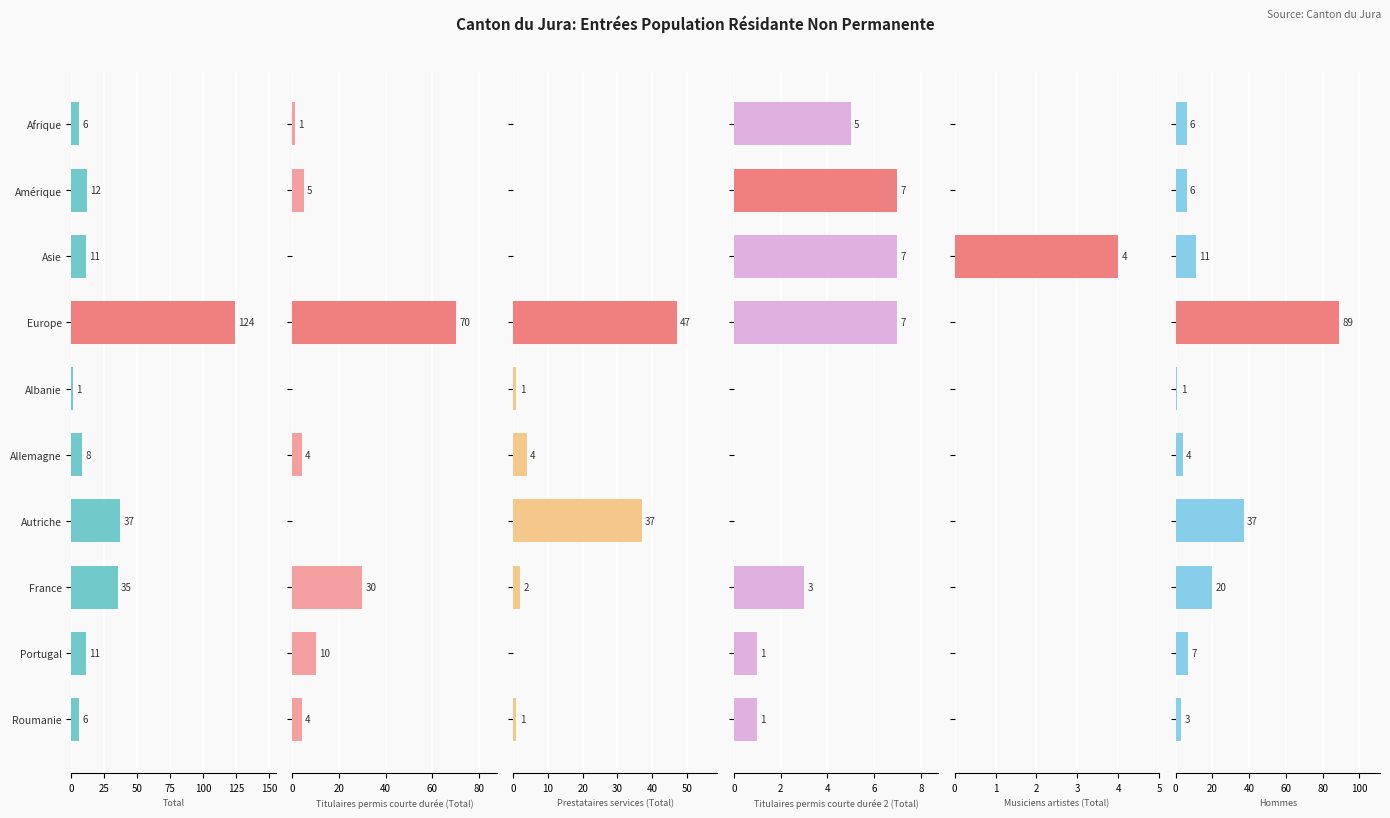

True or false: Hommes has a value of 6 at Allemagne.

False